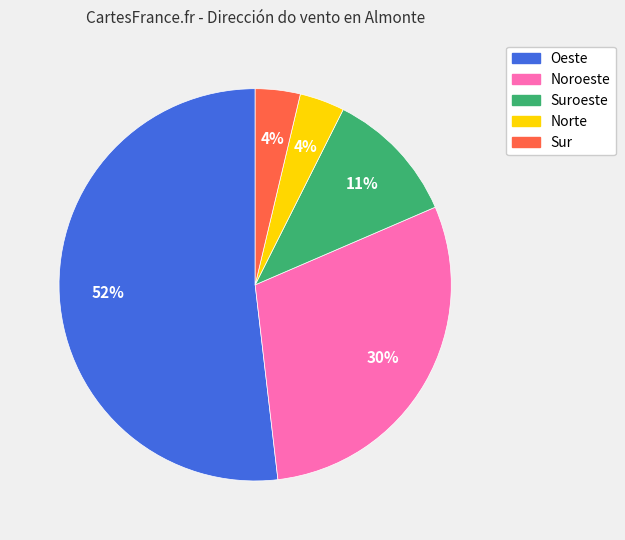

Count the number of slices in the pie.

5